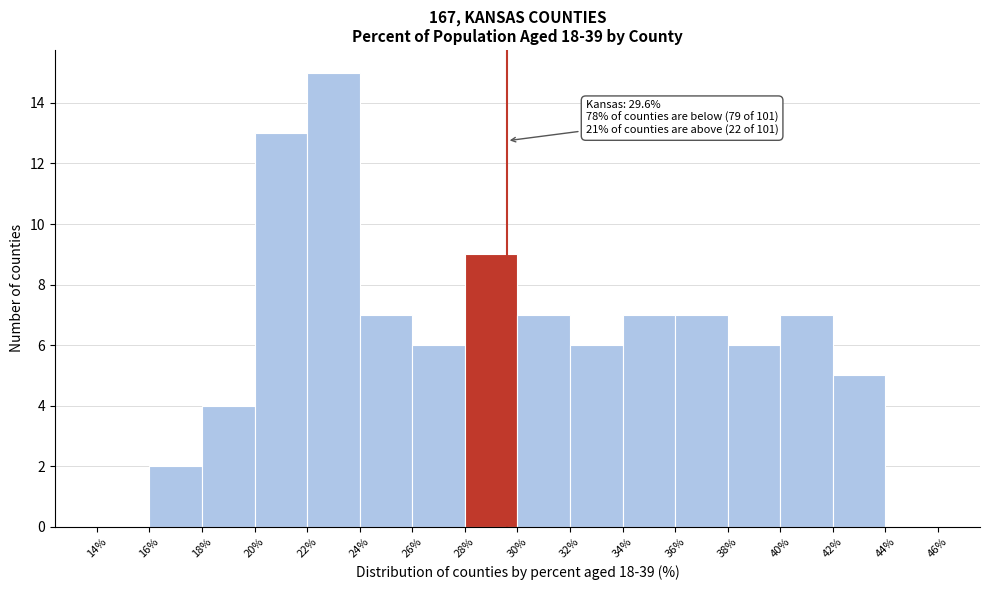

Which range on the x-axis has the tallest bar?

22% to 24%